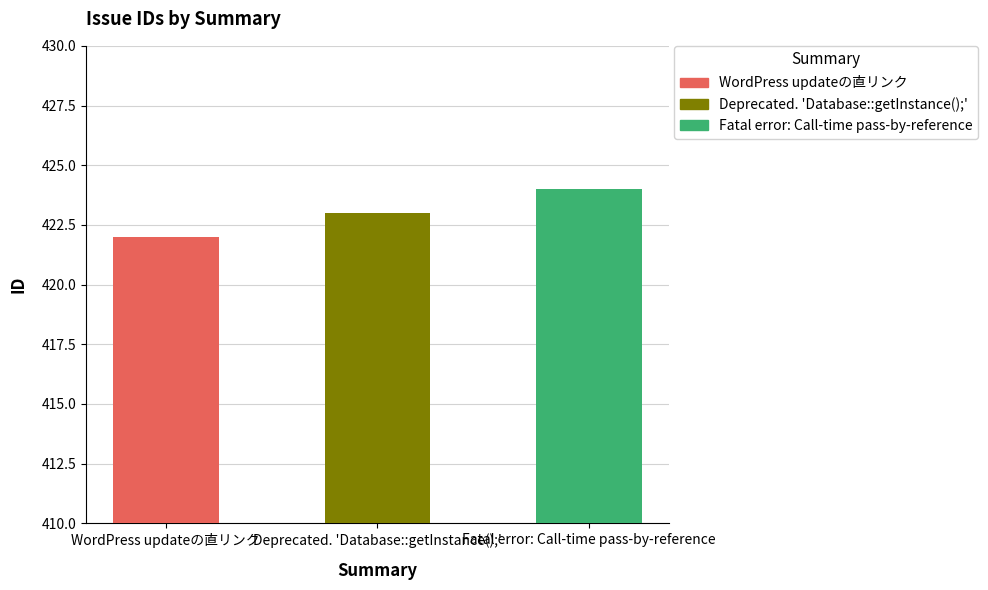

Which has a higher value, WordPress updateの直リンク or Fatal error: Call-time pass-by-reference?

Fatal error: Call-time pass-by-reference